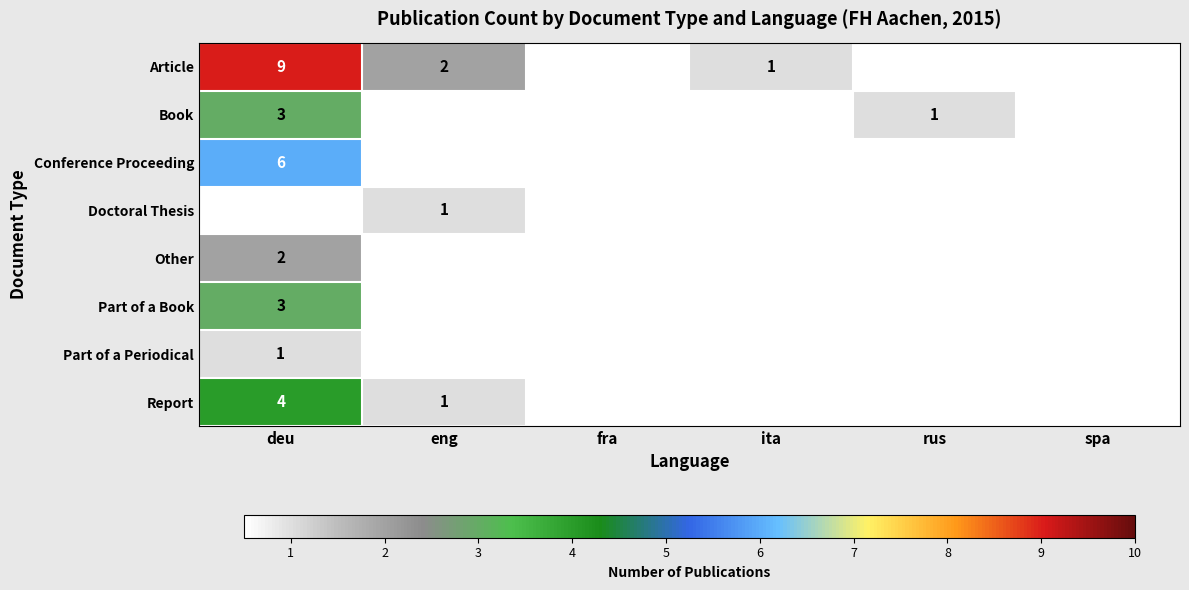

What is the sum of the Article values at deu and ita?

10